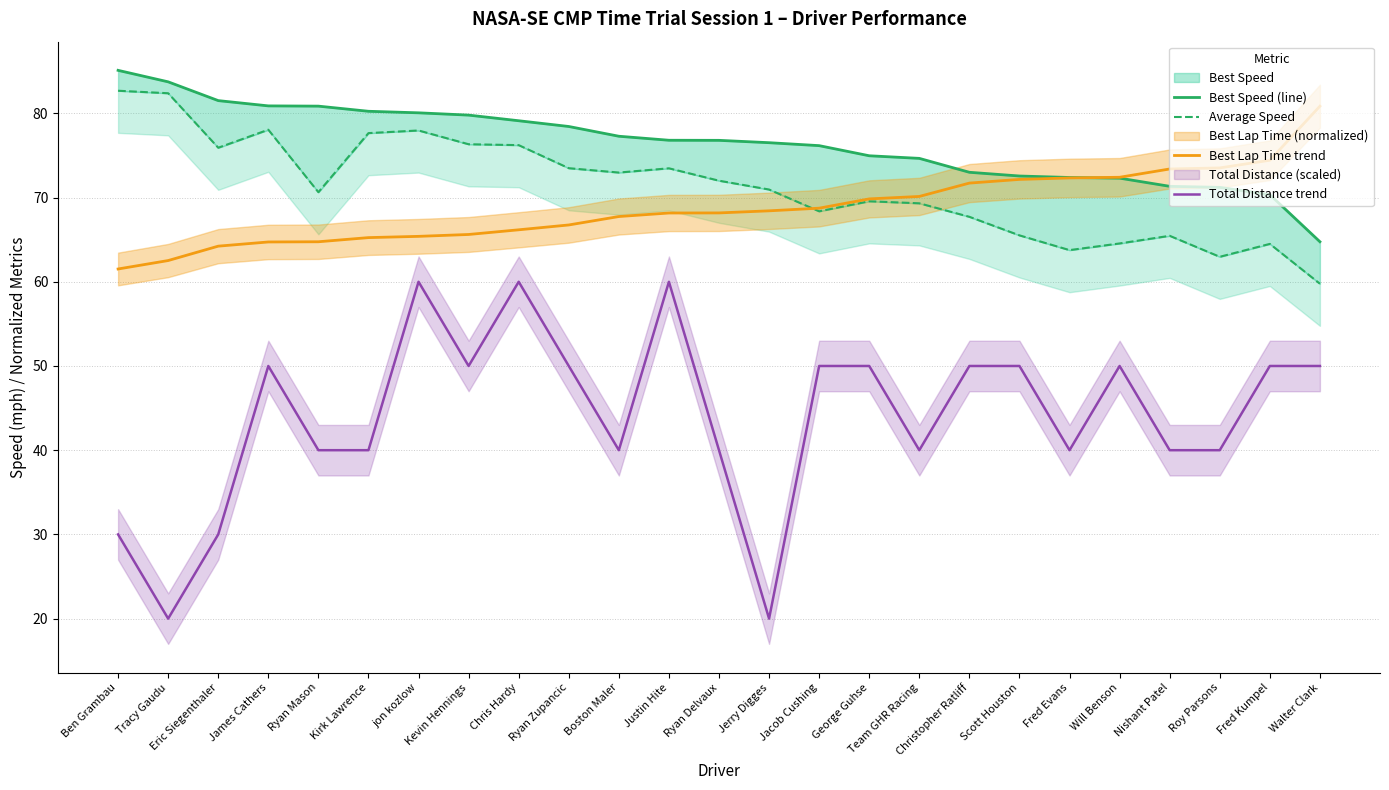

True or false: Total Distance trend and Best Lap Time trend cross at least once.

False